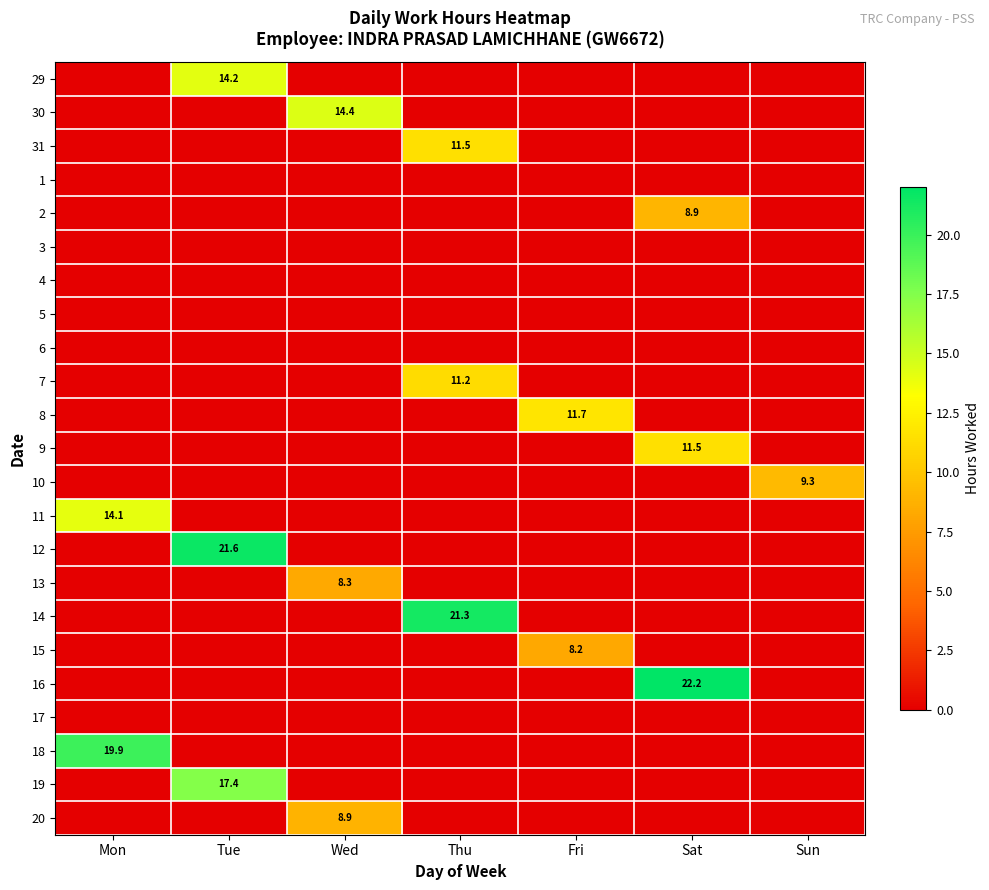

Is it true that 30 equals 14.4 at Wed?

True